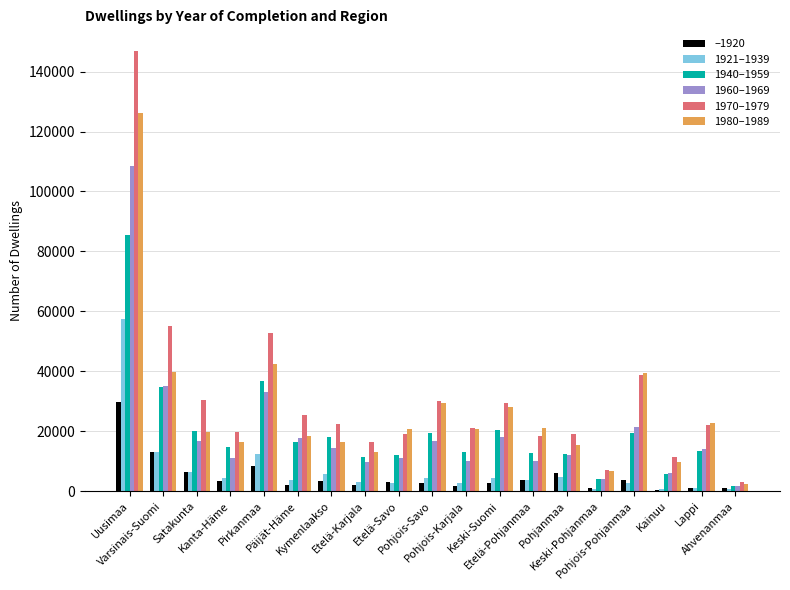

What is the maximum value shown in the chart?

146770